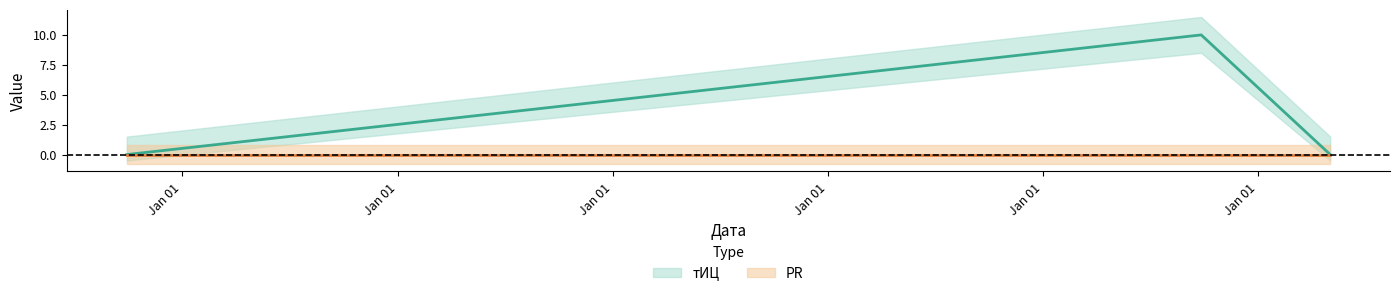

What is the sum of all values?

10